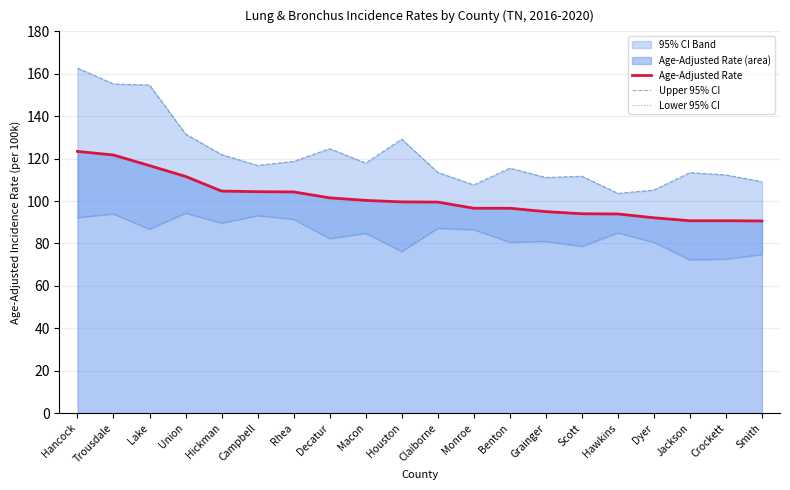

How many data points in Lower 95% CI are above 85?

9